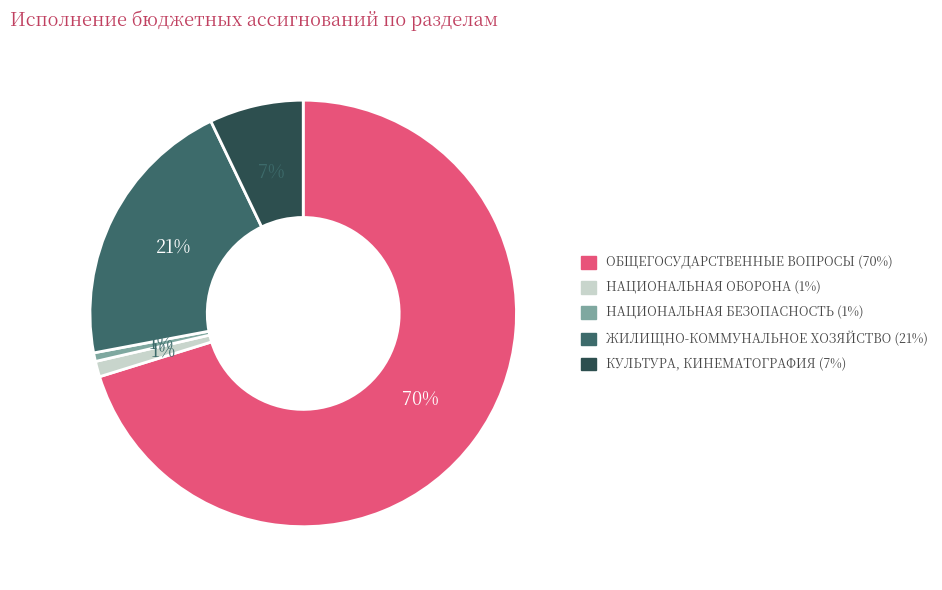

Is there any slice that represents more than half of the pie?

Yes